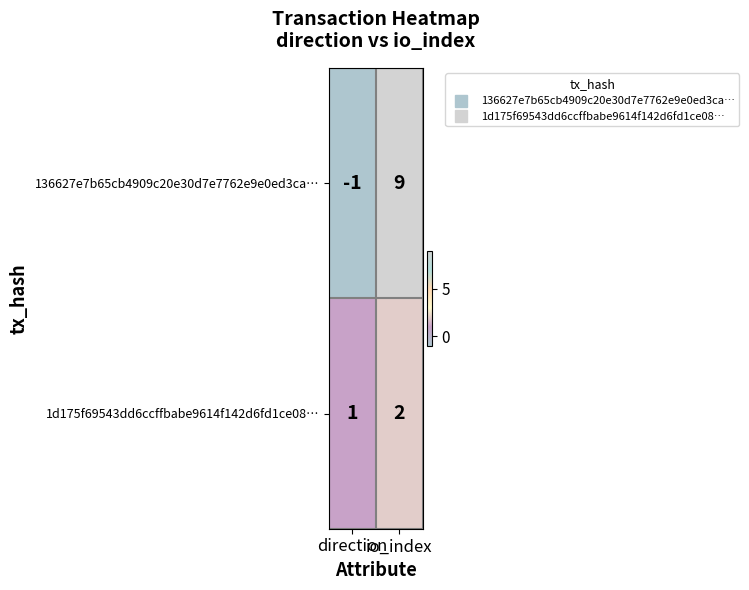

Between direction and io_index, which series saw the biggest shift?

136627e7b65cb4909c20e30d7e7762e9e0ed3ca…